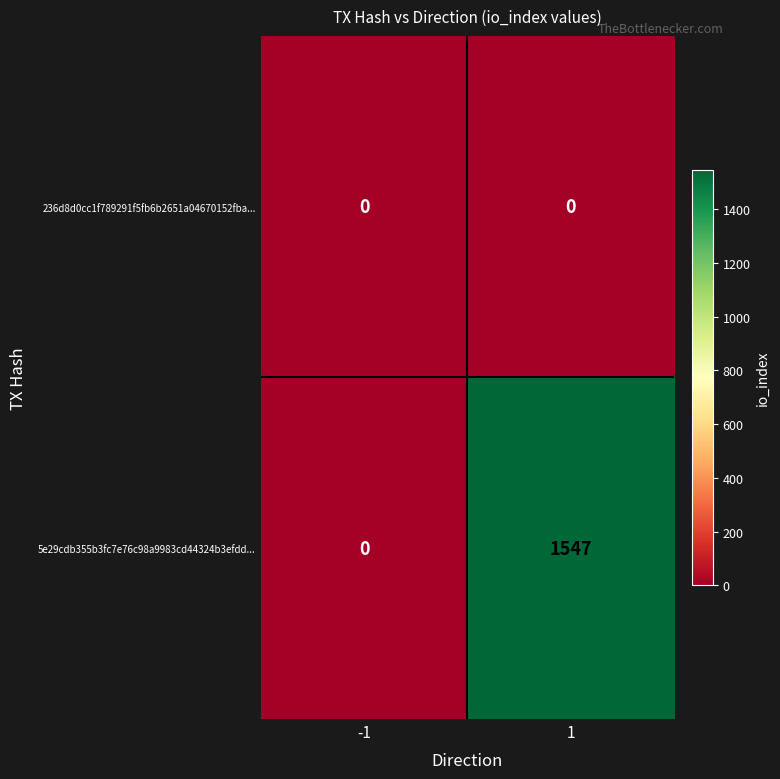

Which series has the widest spread of values?

5e29cdb355b3fc7e76c98a9983cd44324b3efdd...